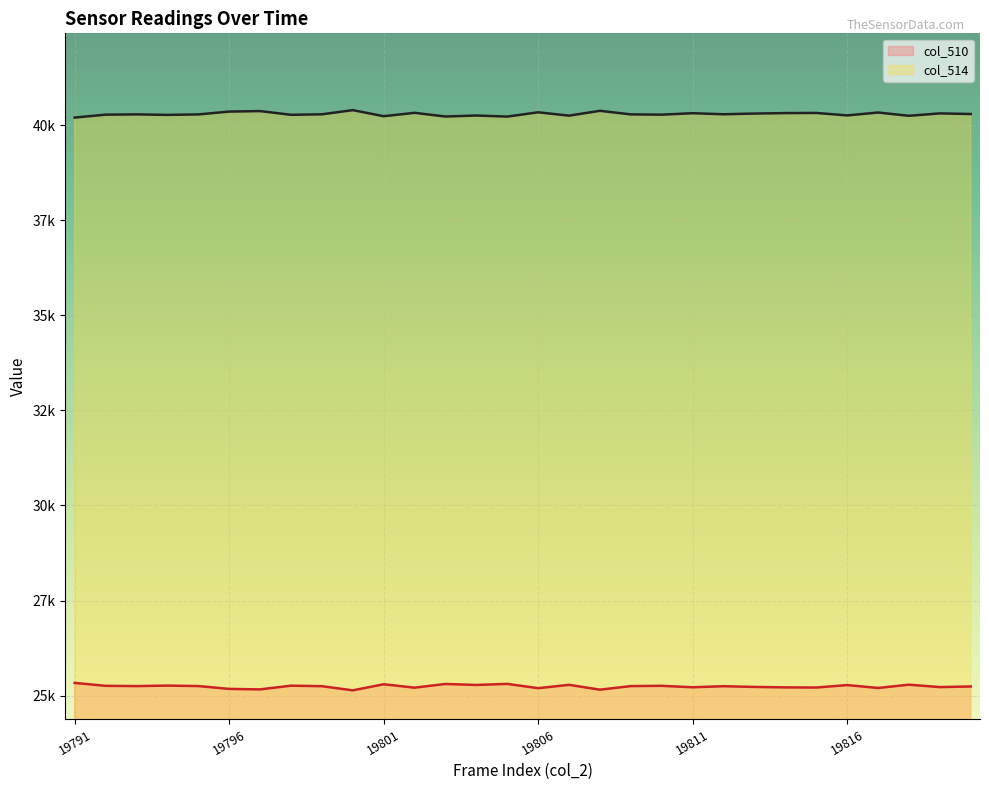

Reading left to right, transcribe all the data shown in this chart.

col_510: 19791=25333	19792=25256	19793=25249	19794=25262	19795=25250	19796=25175	19797=25162	19798=25260	19799=25247	19800=25137	19801=25297	19802=25208	19803=25305	19804=25279	19805=25307	19806=25194	19807=25282	19808=25155	19809=25249	19810=25256	19811=25218	19812=25246	19813=25227	19814=25215	19815=25211	19816=25276	19817=25200	19818=25286	19819=25223	19820=25239
col_514: 19791=40202	19792=40279	19793=40286	19794=40273	19795=40285	19796=40360	19797=40373	19798=40275	19799=40288	19800=40398	19801=40238	19802=40327	19803=40230	19804=40256	19805=40228	19806=40341	19807=40253	19808=40380	19809=40286	19810=40279	19811=40317	19812=40289	19813=40308	19814=40320	19815=40324	19816=40259	19817=40335	19818=40249	19819=40312	19820=40296